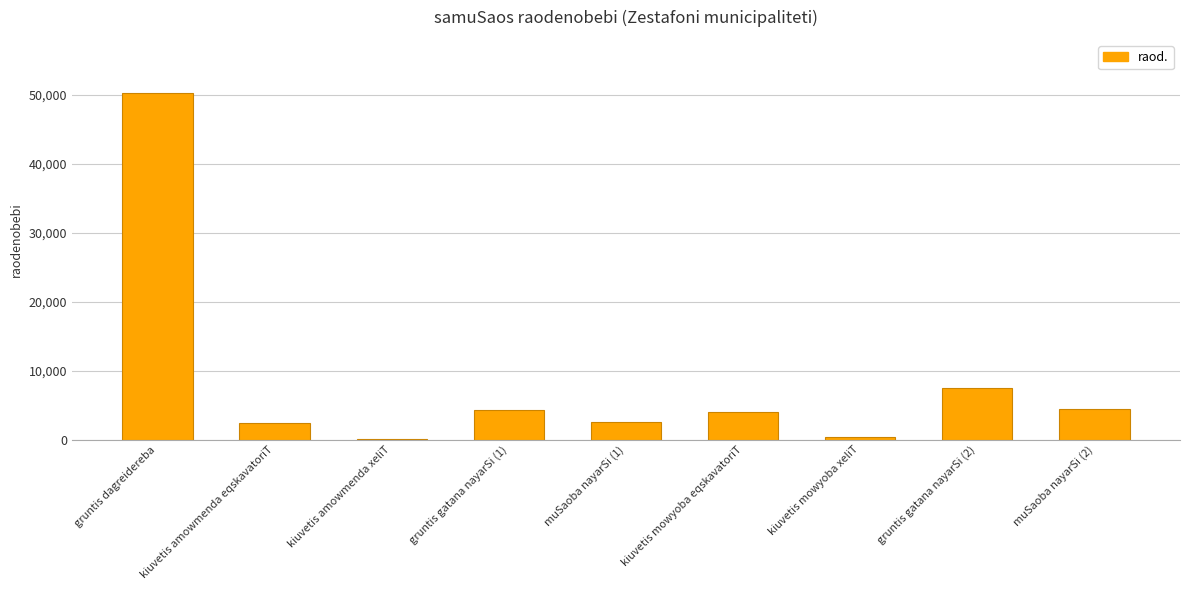

What is the change in value from kiuvetis amowmenda eqskavatoriT to muSaoba nayarSi (2)?

+2018.8